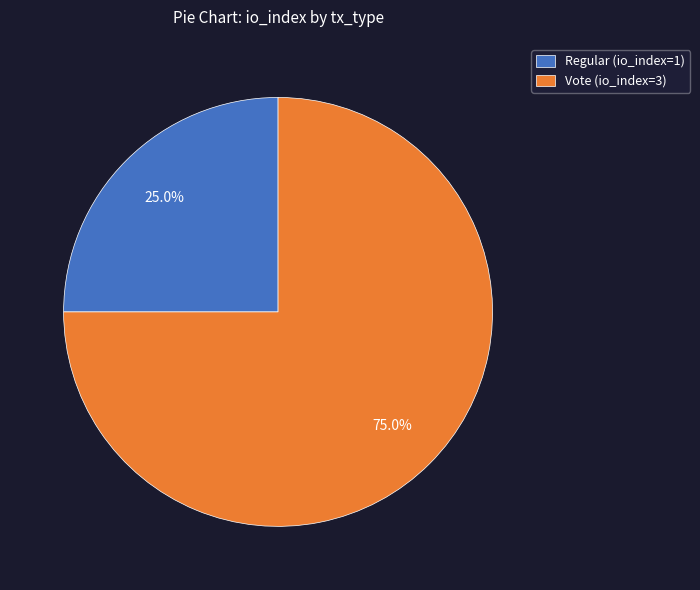

What is the ratio of the value at Vote (io_index=3) to the value at Regular (io_index=1)?

3.0